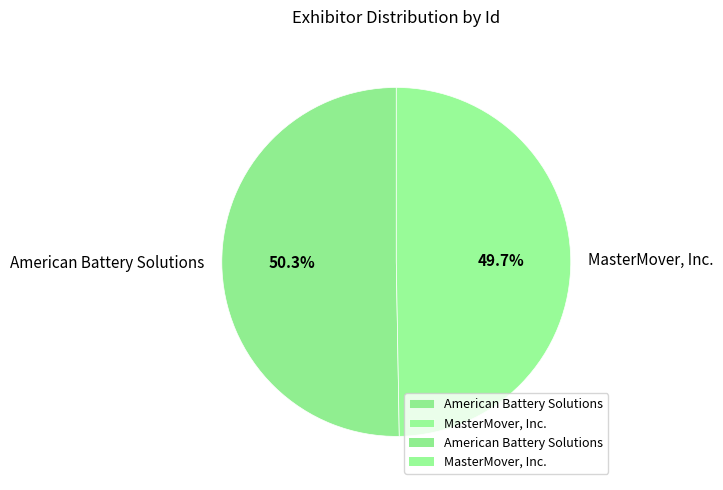

Which category accounts for the majority?

American Battery Solutions